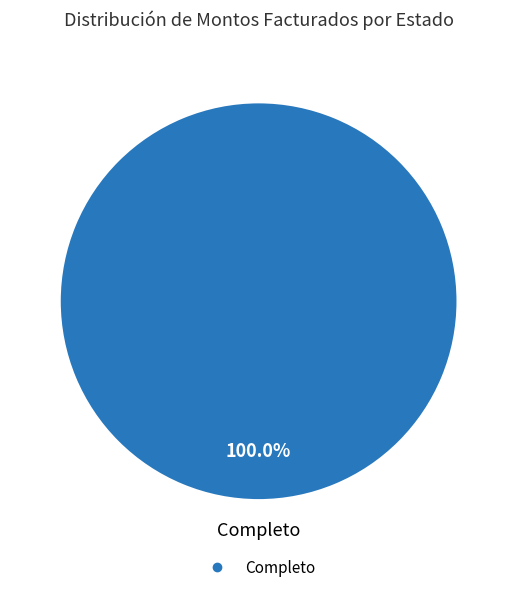

Does any single category account for the majority?

Yes